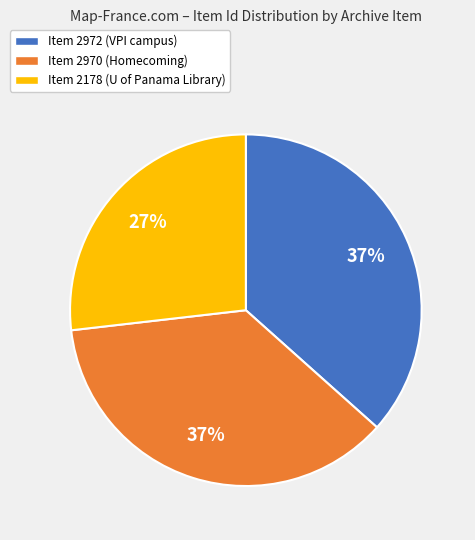

What percentage is the Item 2972 slice, to the nearest percent?

37%